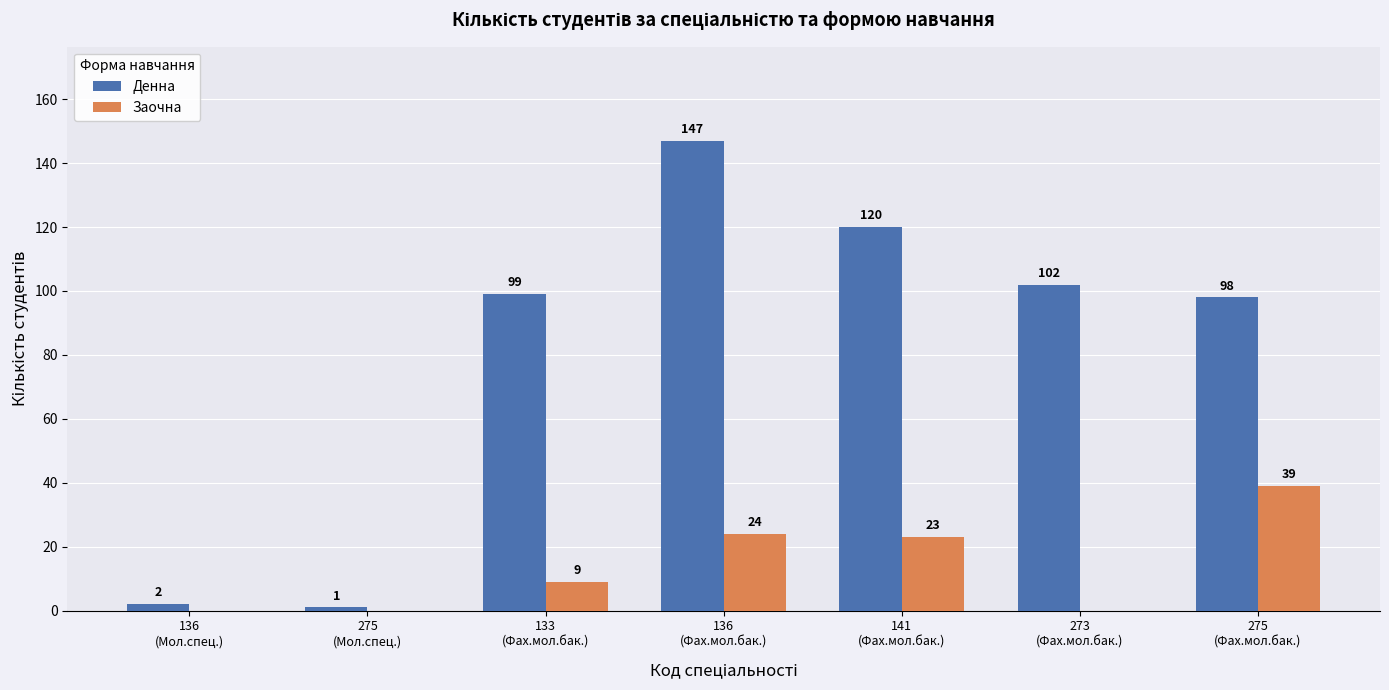

Which series has the largest total across all categories?

Денна